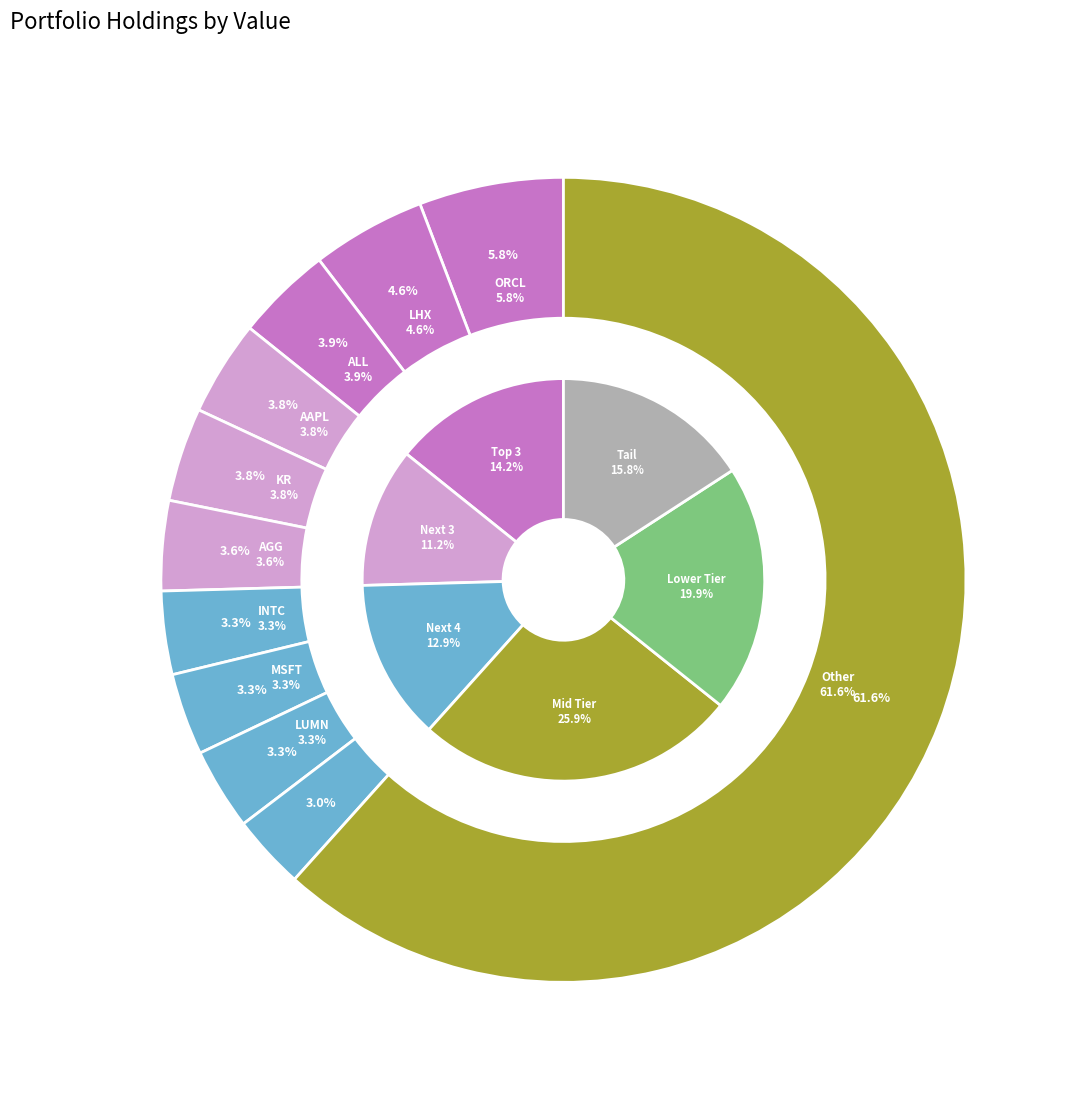

Between LUMN and PG, which is larger?

LUMN